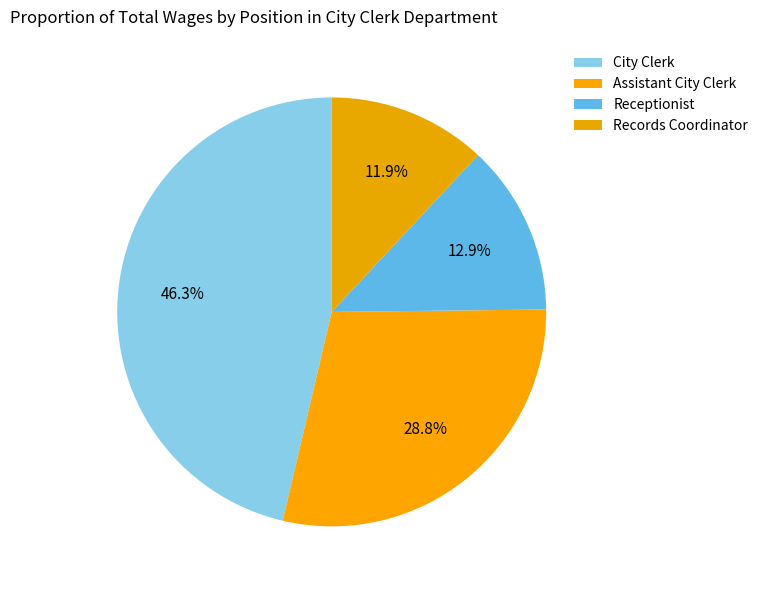

Count the number of slices in the pie.

4